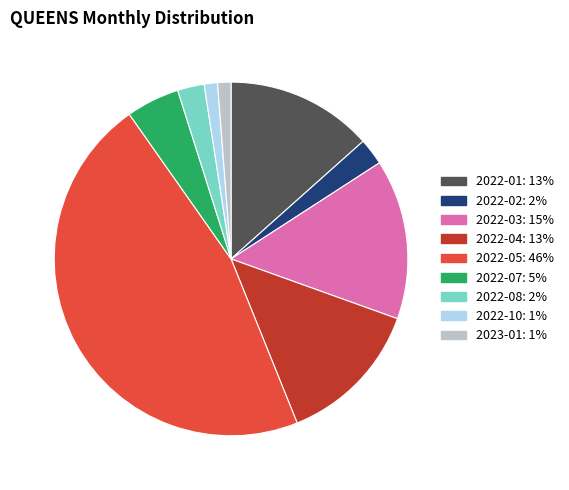

How many slices are in this pie chart?

9